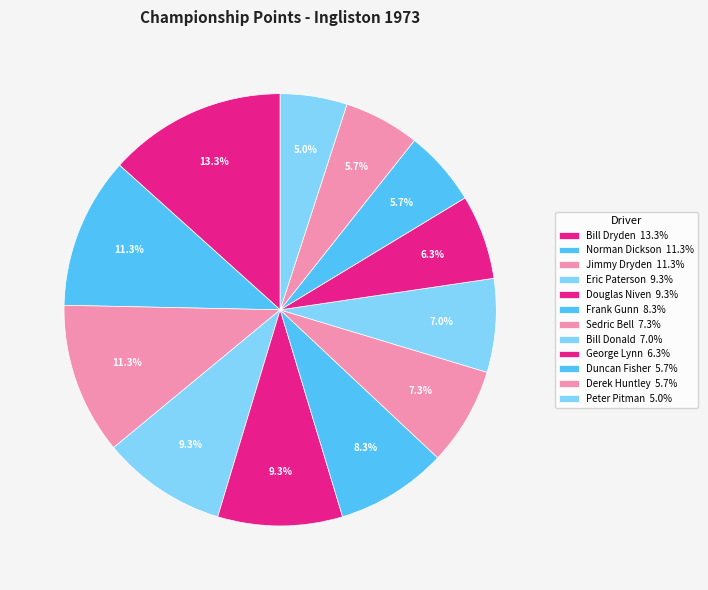

Between Frank Gunn and Bill Dryden, which is larger?

Bill Dryden